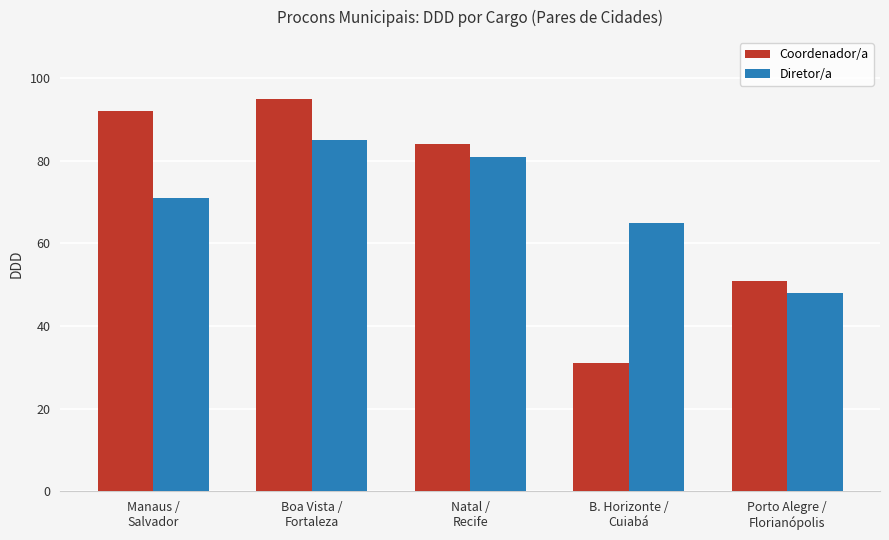

Is it true that Coordenador/a equals 20 at Porto Alegre /
Florianópolis?

False